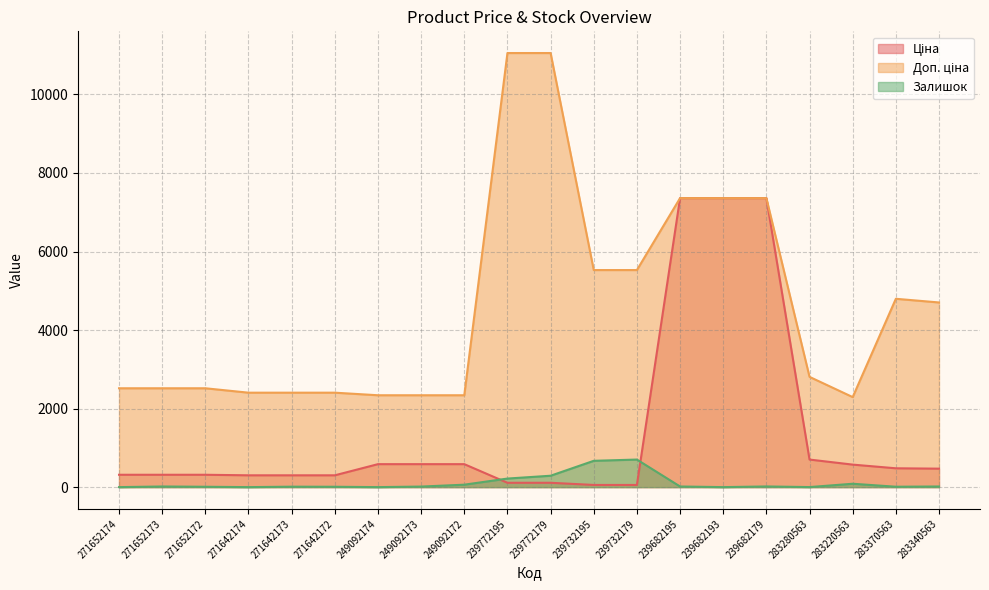

True or false: Залишок and Ціна intersect in this chart.

True